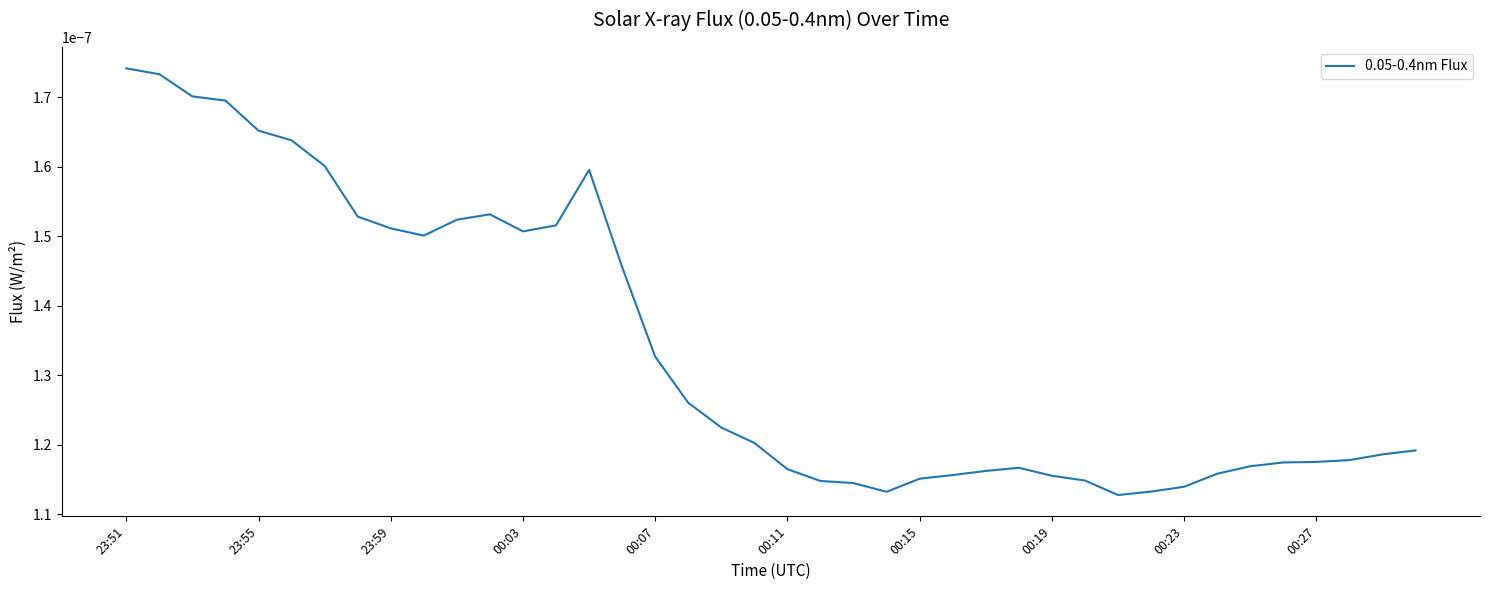

Is this an area chart (filled region under the line)?

No